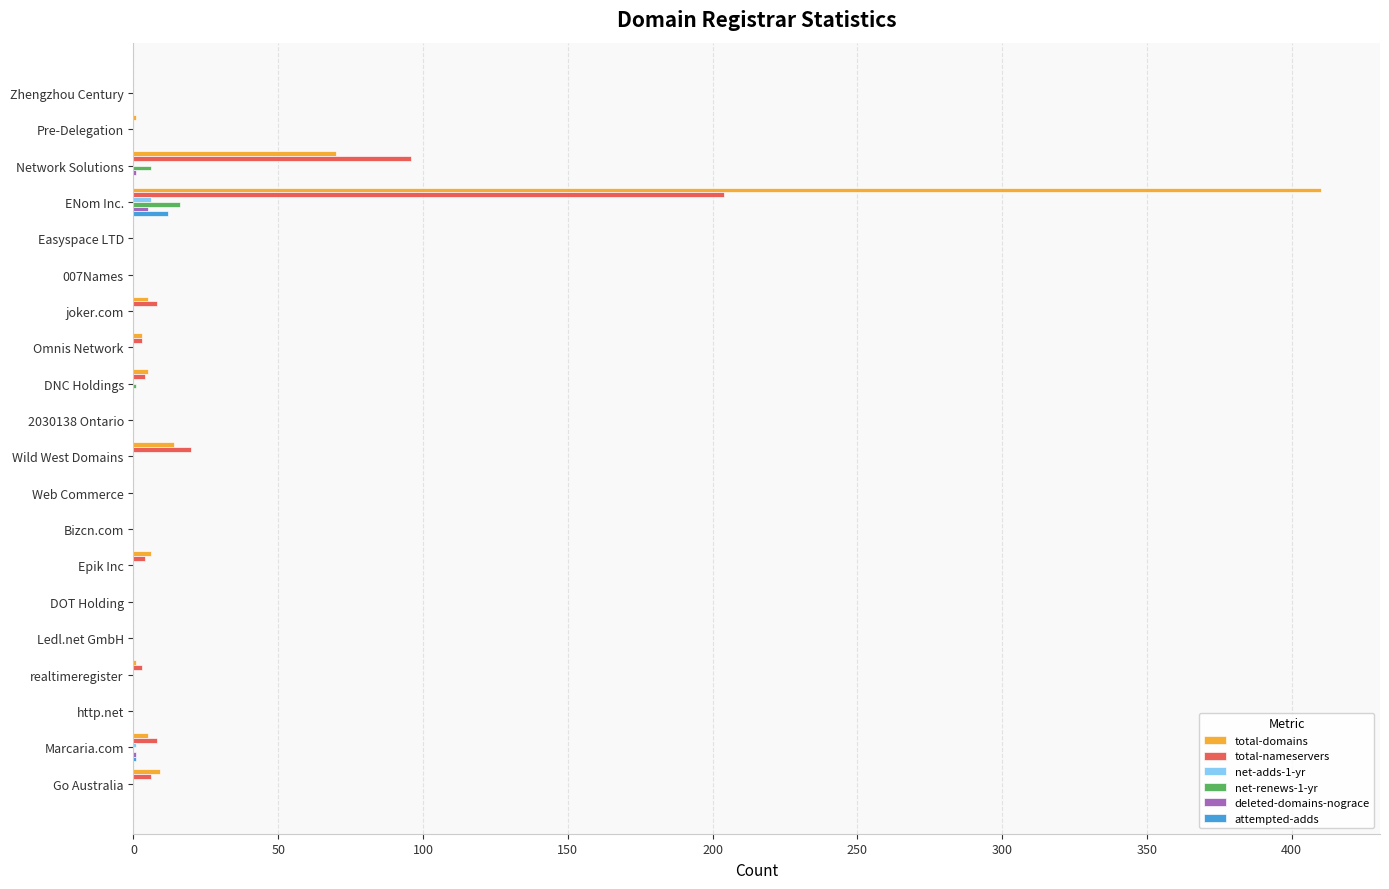

At which category is the sum across all series the highest?

ENom Inc.